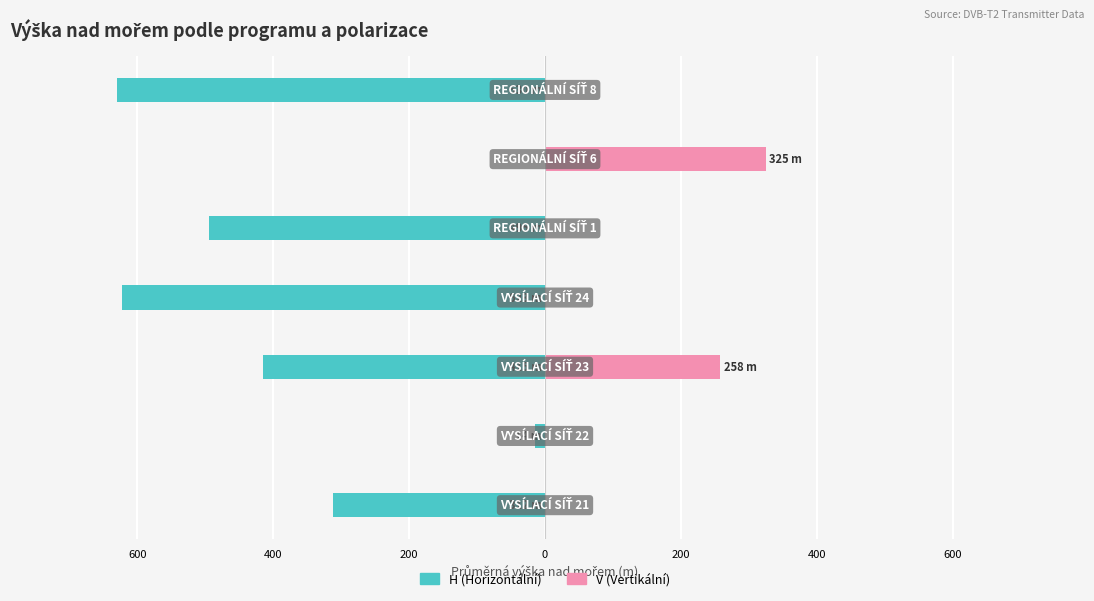

Reading left to right, extract all data points from this chart.

H (Horizontální): -312	-14	-415	-623	-495	0	-630
V (Vertikální): 0	0	258	0	0	325	0